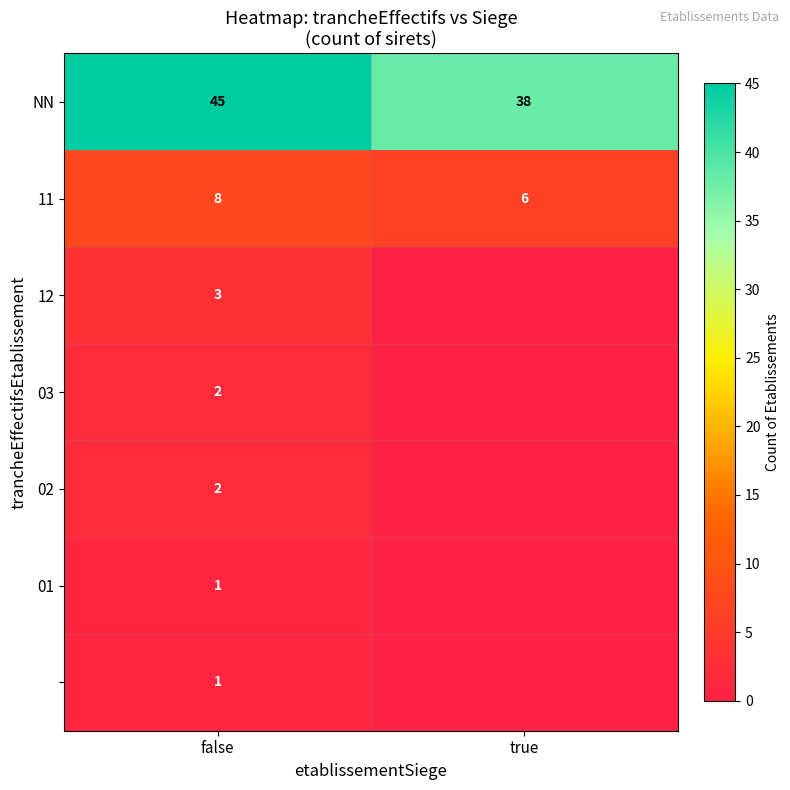

What is the total value across all series at false?

62